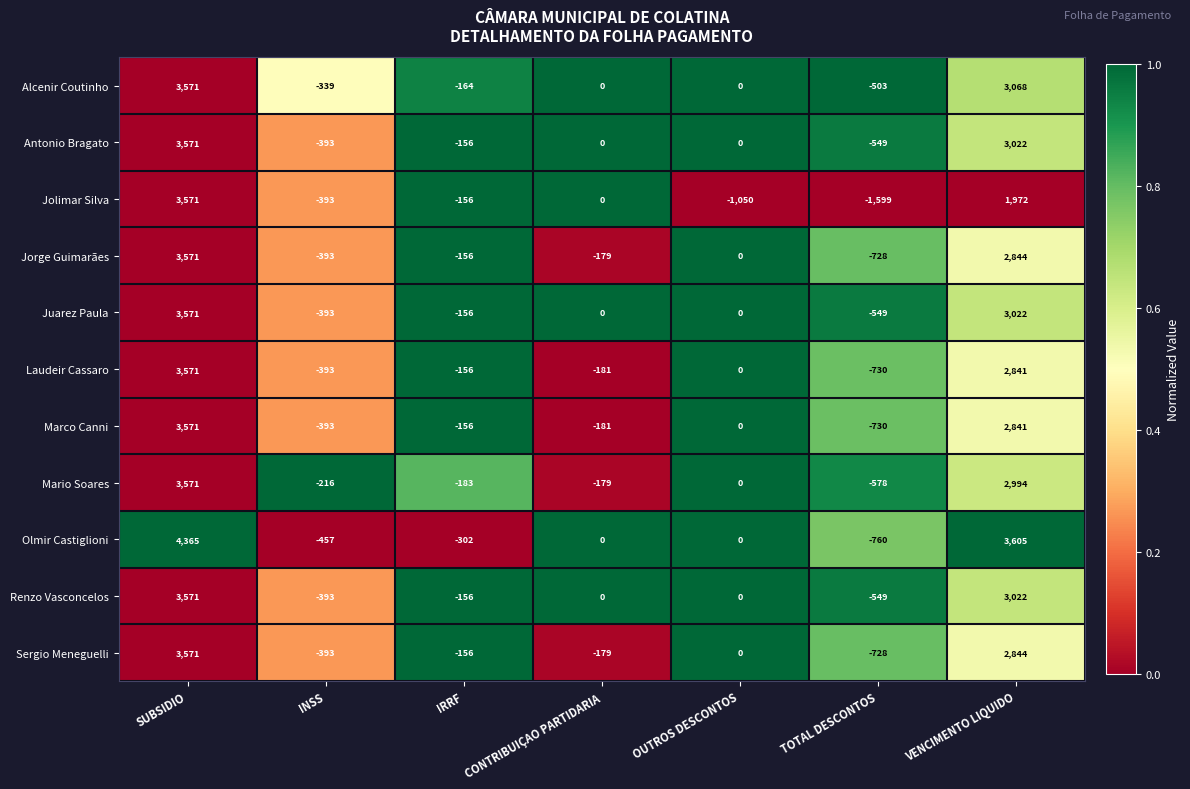

Which series has the largest range (max minus min)?

Jolimar Silva